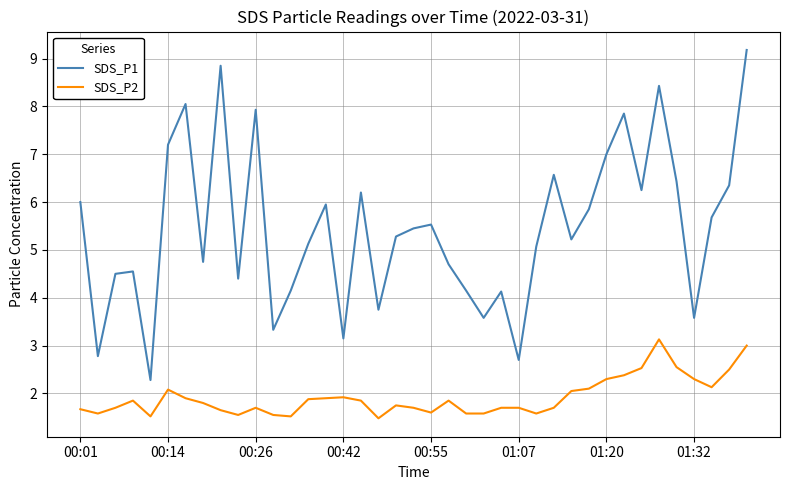

What is the difference between the maximum and minimum values in the SDS_P1 series?

6.9